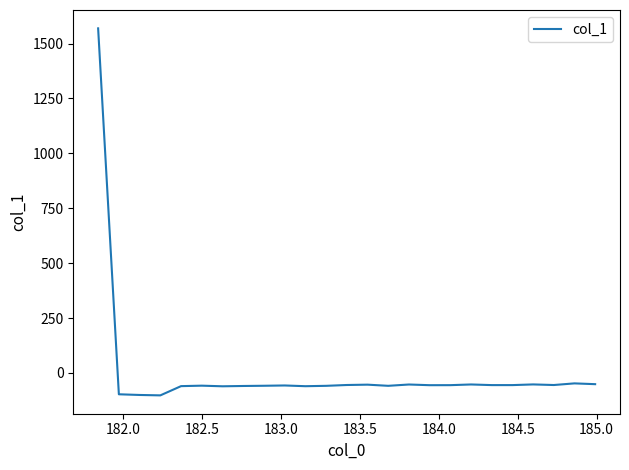

What is the minimum value shown in the chart?

-102.1